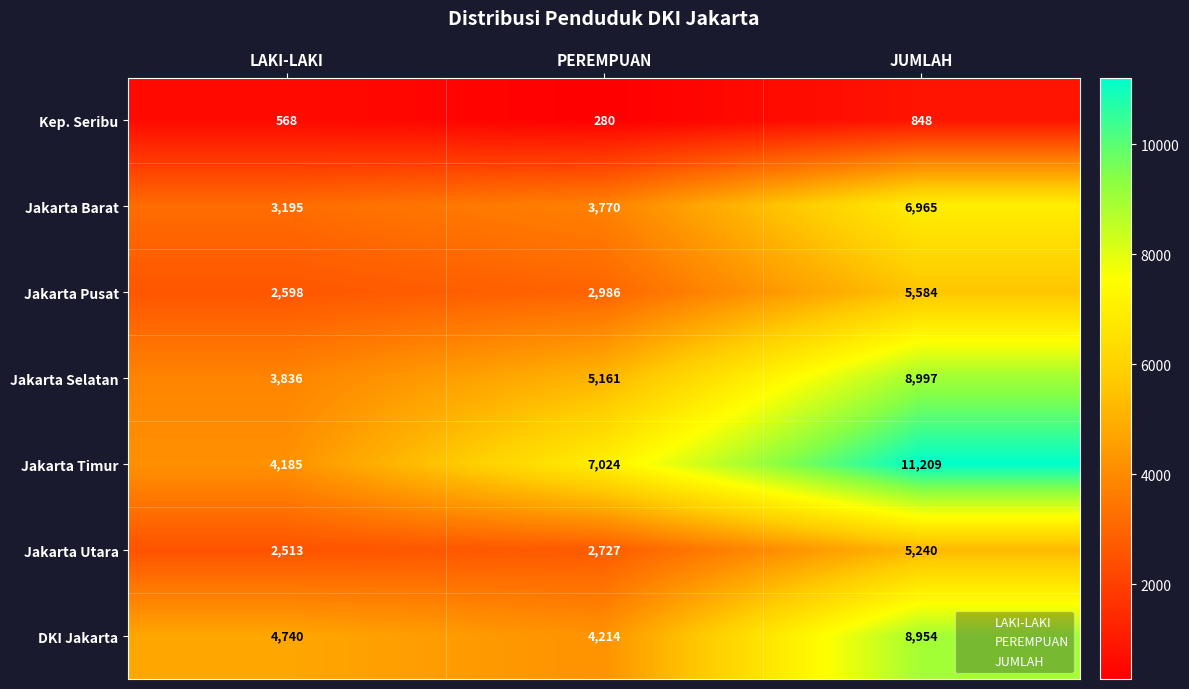

Is it true that Jakarta Pusat equals 5584 at JUMLAH?

True